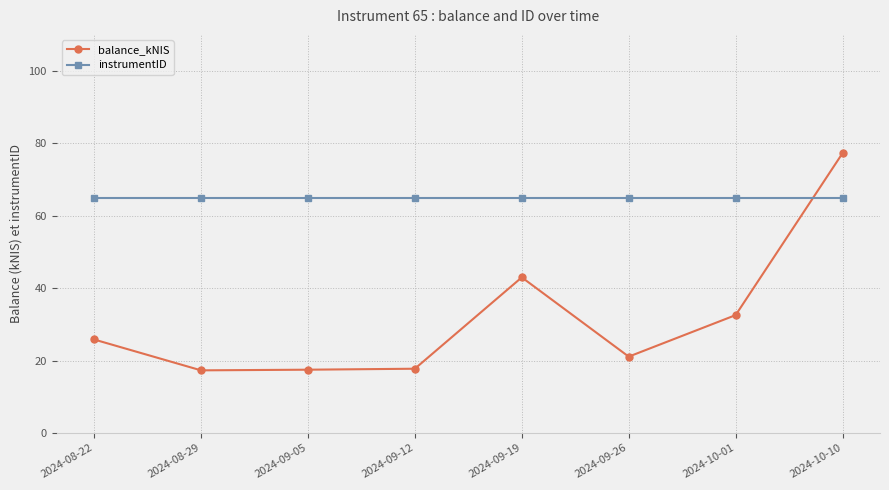

At 2024-09-05, list the series in order from smallest to largest.

balance_kNIS, instrumentID